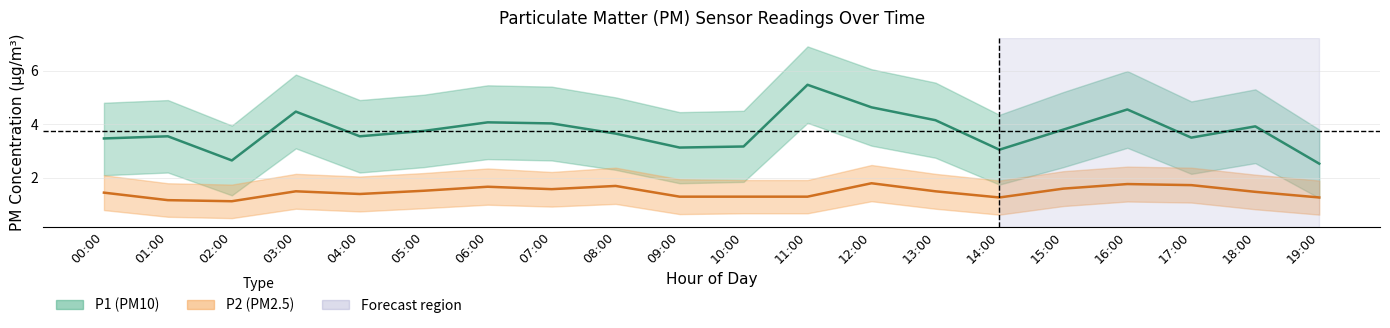

Which series changed the most between 15:00 and 17:00?

P1 (PM10)